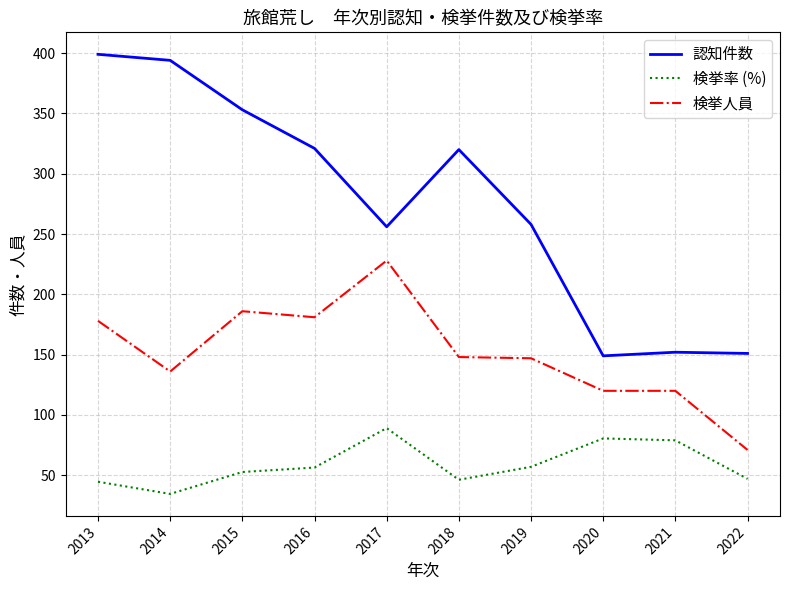

The 検挙率 (%) series shows 18.7 at 2017. True or false?

False